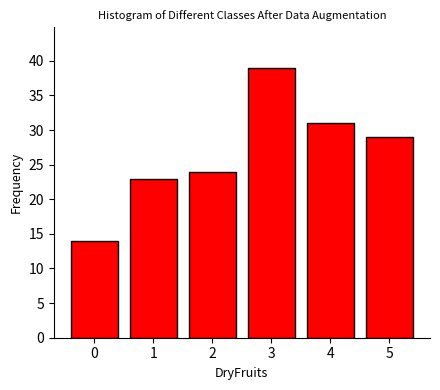

Reading left to right, list all the values displayed in this chart.

0=14	1=23	2=24	3=39	4=31	5=29